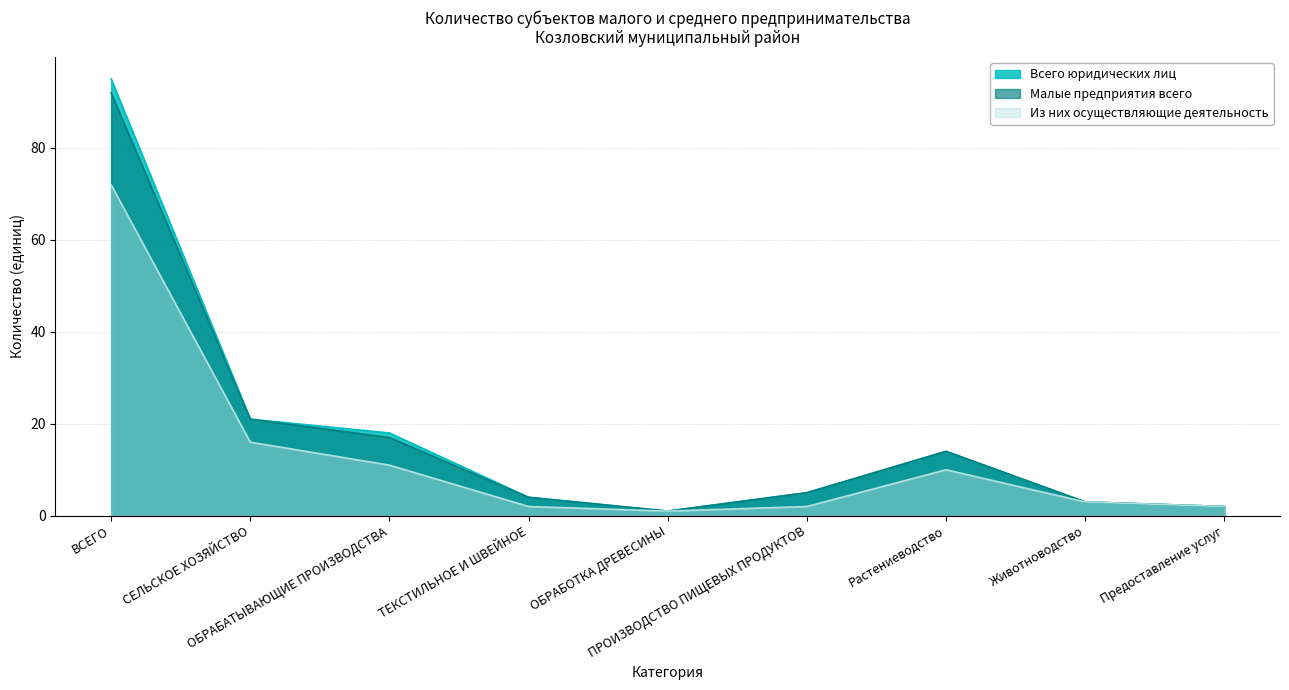

Reading left to right, list all the values displayed in this chart.

Всего юридических лиц: ВСЕГО=95	СЕЛЬСКОЕ ХОЗЯЙСТВО=21	ОБРАБАТЫВАЮЩИЕ ПРОИЗВОДСТВА=18	ТЕКСТИЛЬНОЕ И ШВЕЙНОЕ=4	ОБРАБОТКА ДРЕВЕСИНЫ=1	ПРОИЗВОДСТВО ПИЩЕВЫХ ПРОДУКТОВ=5	Растениеводство=14	Животноводство=3	Предоставление услуг=2
Малые предприятия всего: ВСЕГО=92	СЕЛЬСКОЕ ХОЗЯЙСТВО=21	ОБРАБАТЫВАЮЩИЕ ПРОИЗВОДСТВА=17	ТЕКСТИЛЬНОЕ И ШВЕЙНОЕ=4	ОБРАБОТКА ДРЕВЕСИНЫ=1	ПРОИЗВОДСТВО ПИЩЕВЫХ ПРОДУКТОВ=5	Растениеводство=14	Животноводство=3	Предоставление услуг=2
Из них осуществляющие деятельность: ВСЕГО=72	СЕЛЬСКОЕ ХОЗЯЙСТВО=16	ОБРАБАТЫВАЮЩИЕ ПРОИЗВОДСТВА=11	ТЕКСТИЛЬНОЕ И ШВЕЙНОЕ=2	ОБРАБОТКА ДРЕВЕСИНЫ=1	ПРОИЗВОДСТВО ПИЩЕВЫХ ПРОДУКТОВ=2	Растениеводство=10	Животноводство=3	Предоставление услуг=2